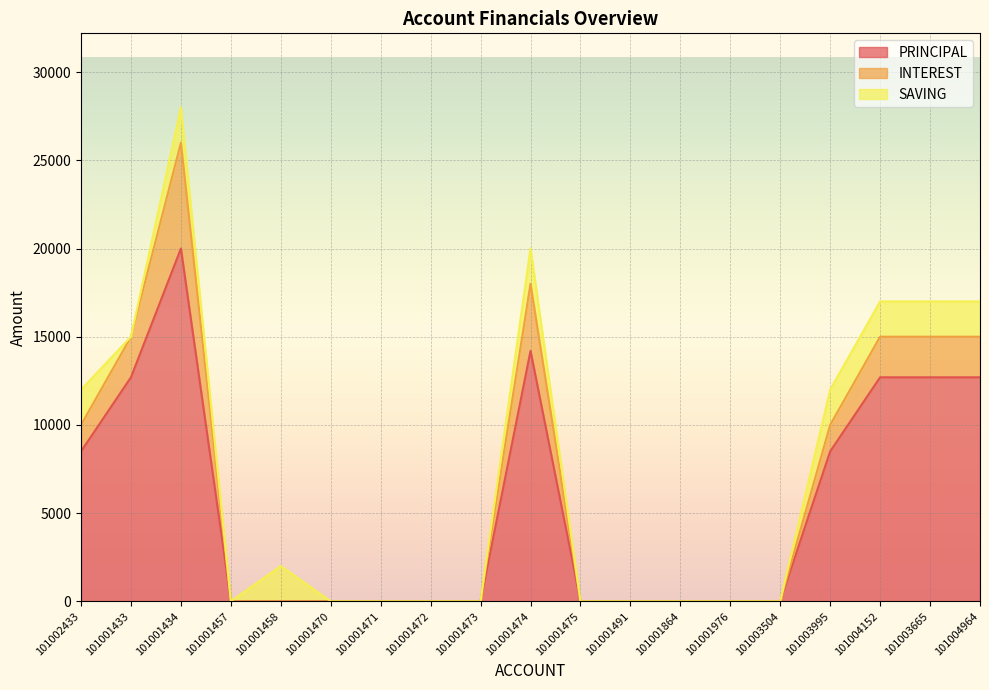

What position from the right is 101002433?

19